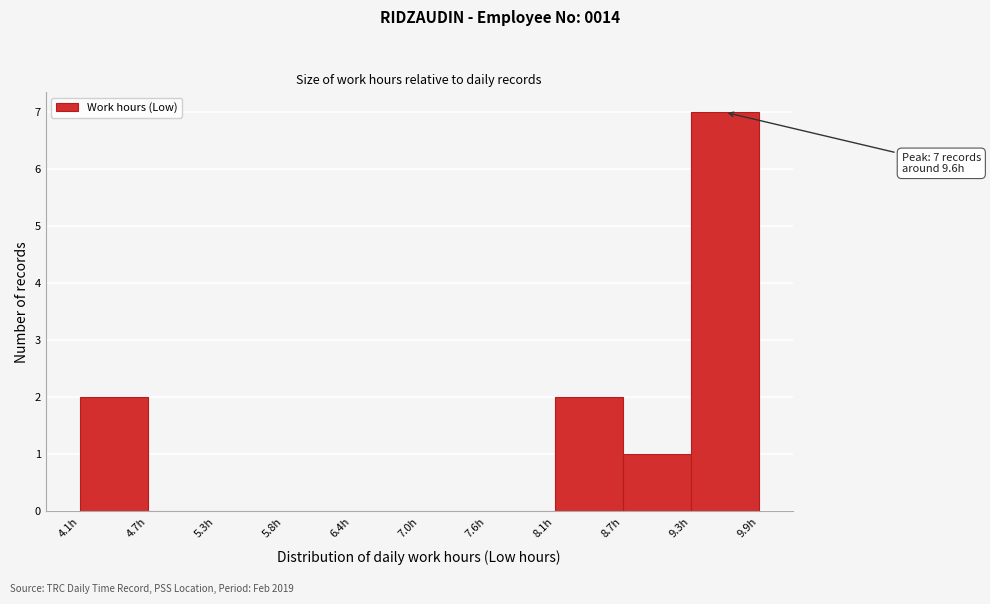

Which range on the x-axis has the tallest bar?

9.3 to 9.9